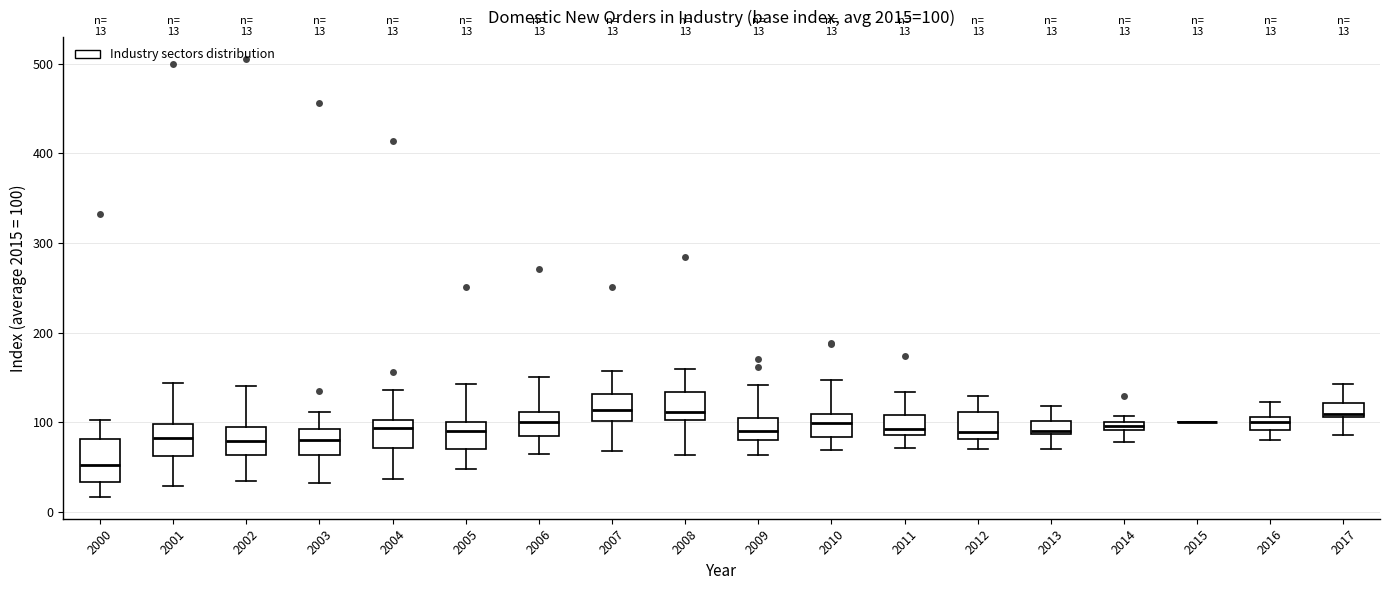

Which box is the tallest, from its lower edge to its upper edge?

2000